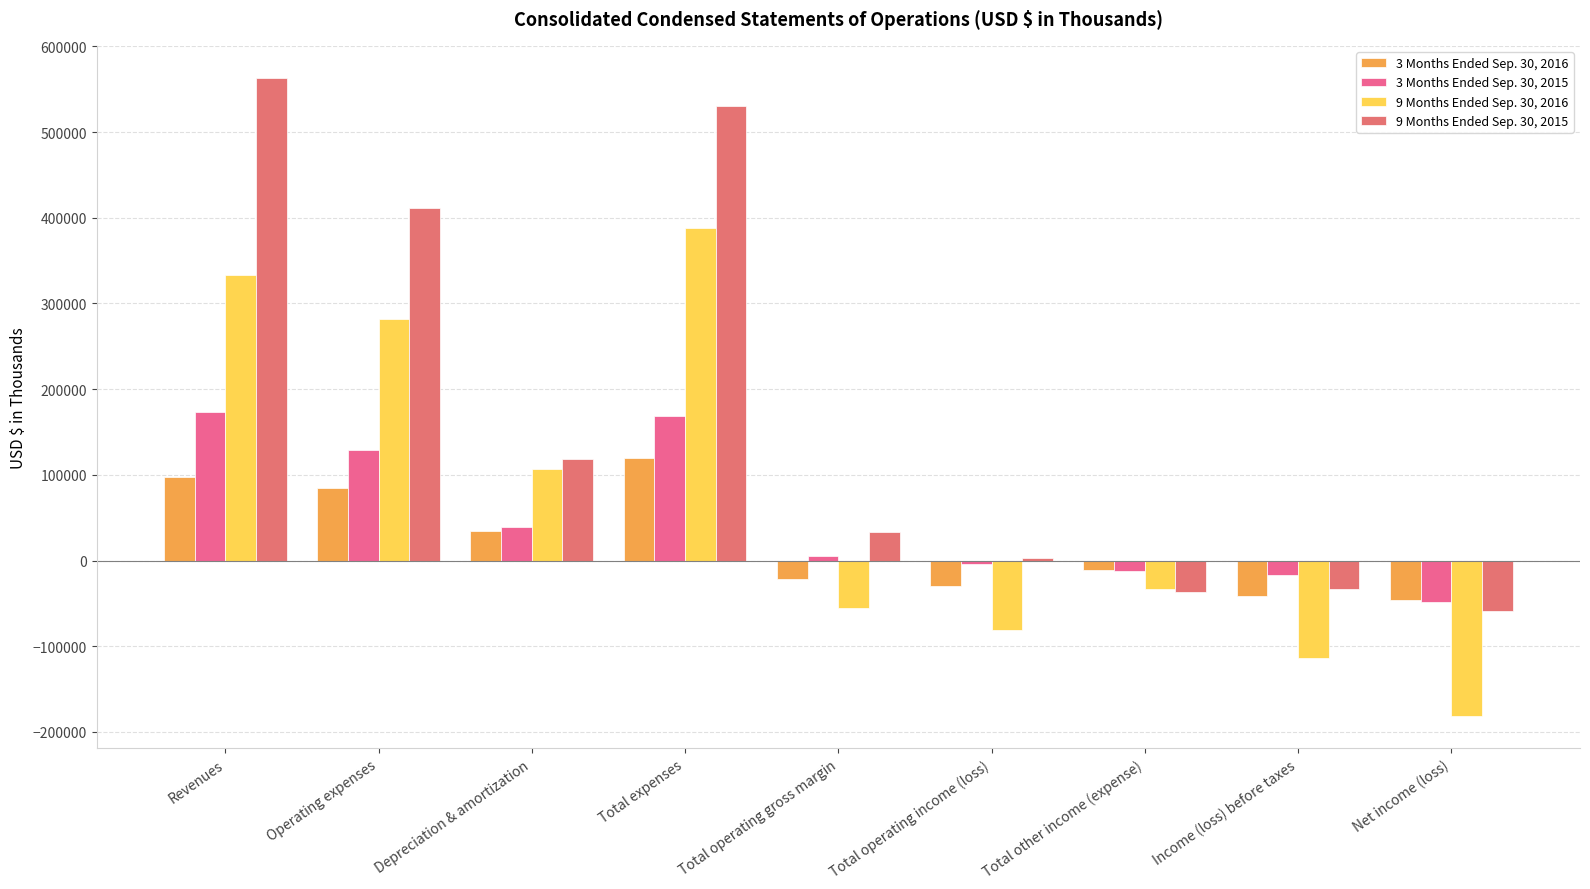

The value of 3 Months Ended Sep. 30, 2016 at Revenues is 143613. True or false?

False